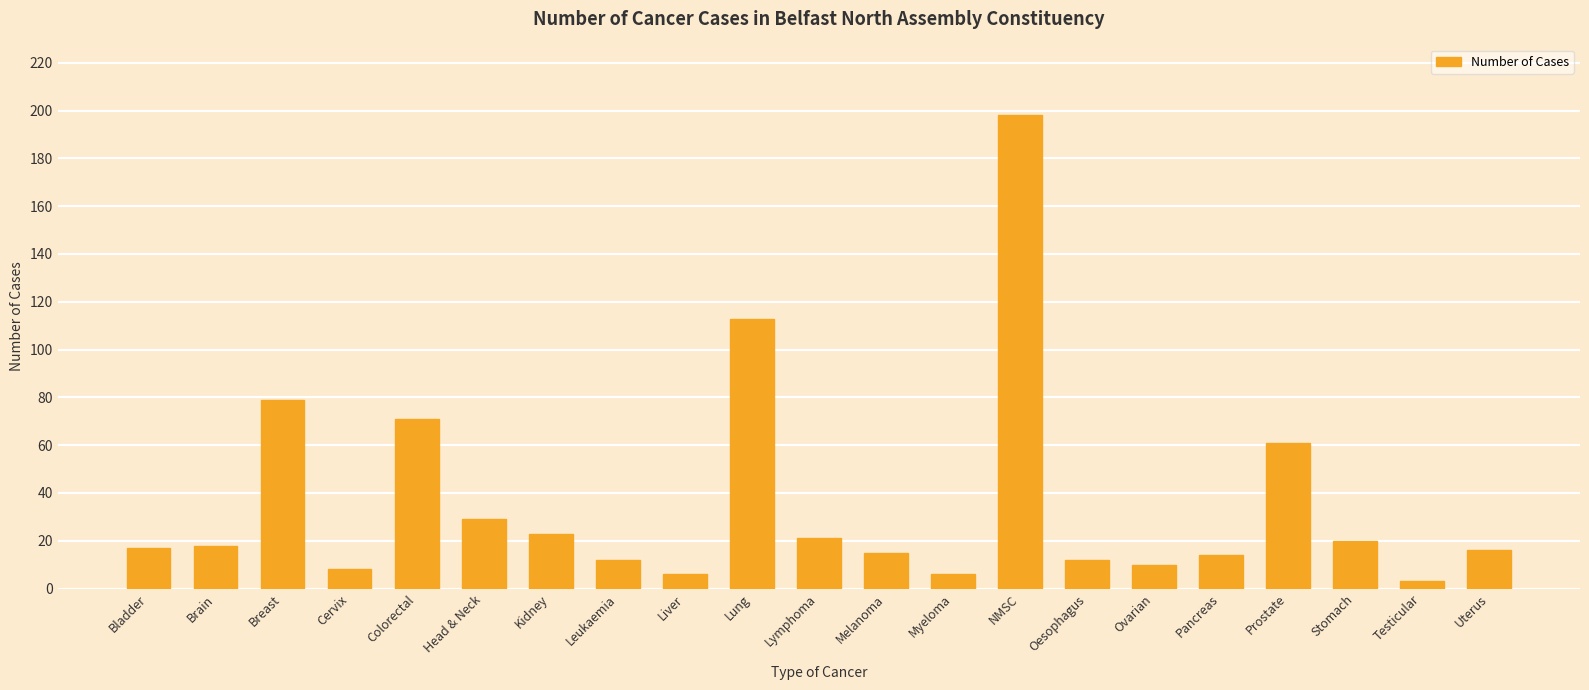

Which label corresponds to the smallest value in the chart?

Testicular